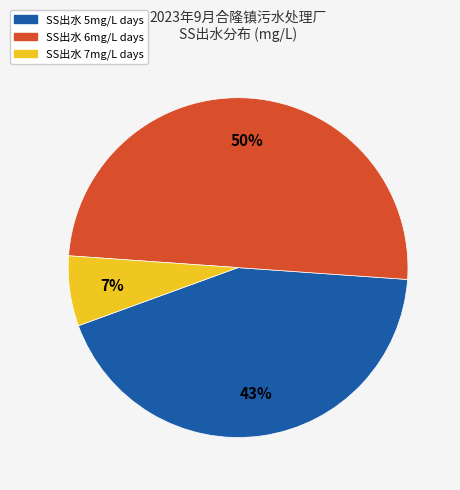

To the nearest percent, what is the difference between the largest and smallest slice percentages?

43%